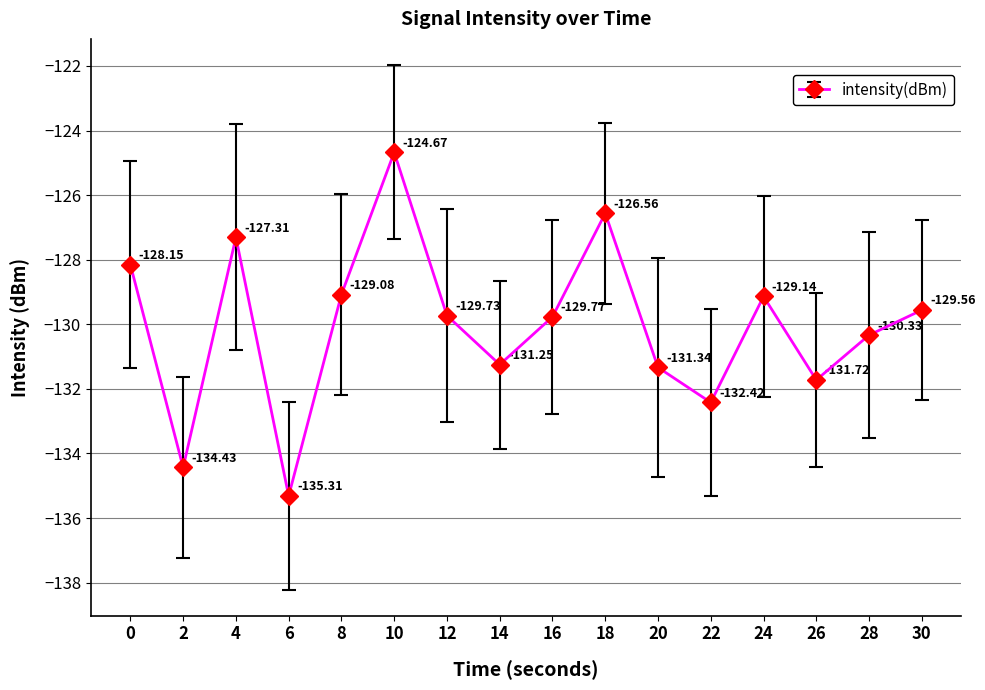

True or false: there are more than 1 points higher than both neighbors.

True